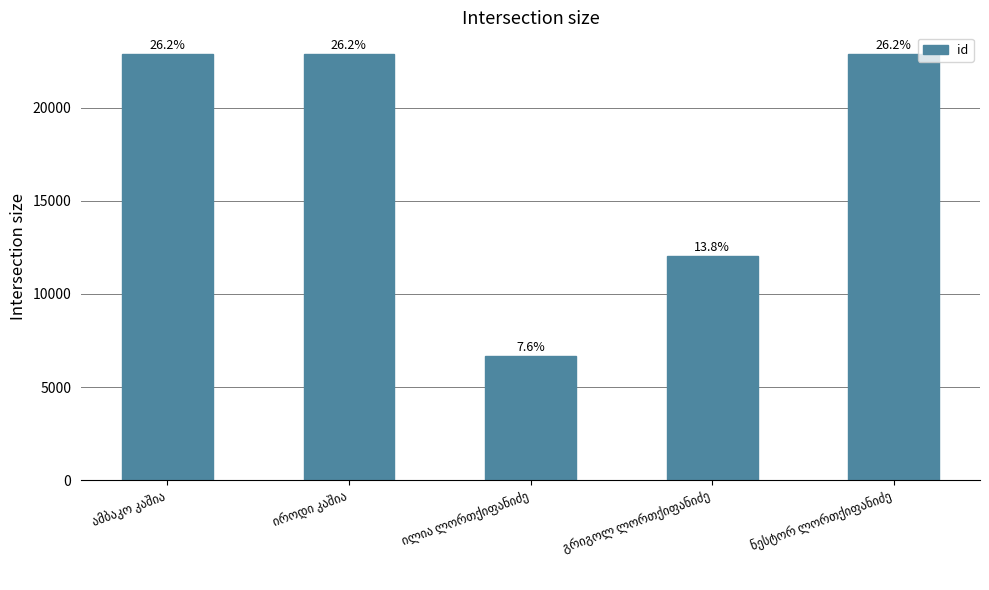

How many bars are there in total?

5